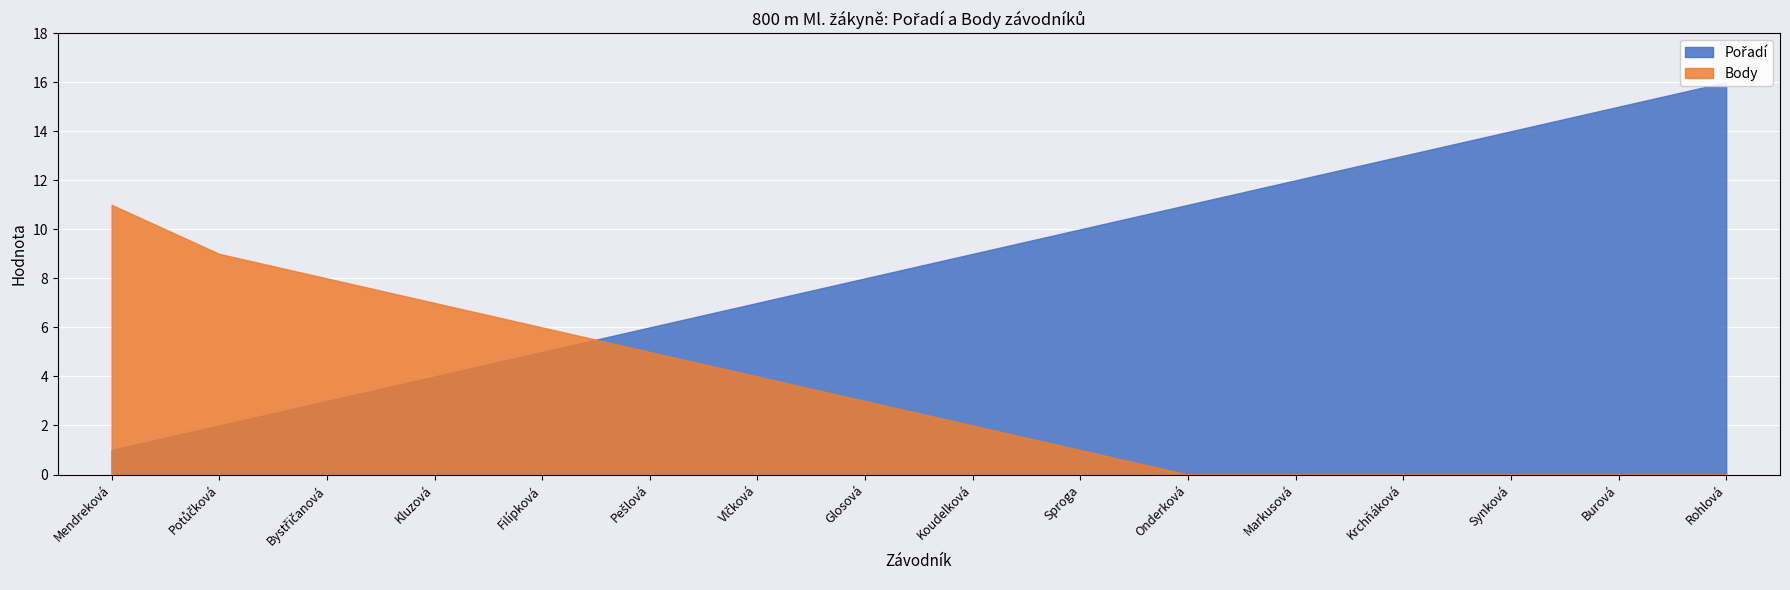

Between which two adjacent categories do Body and Pořadí first intersect?

Filípková and Pešlová